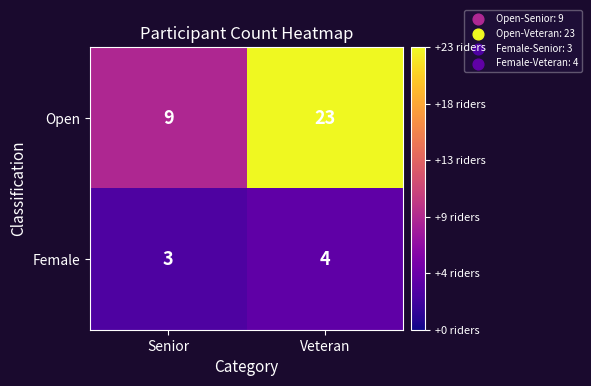

Between Senior and Veteran, which series saw the biggest shift?

Open